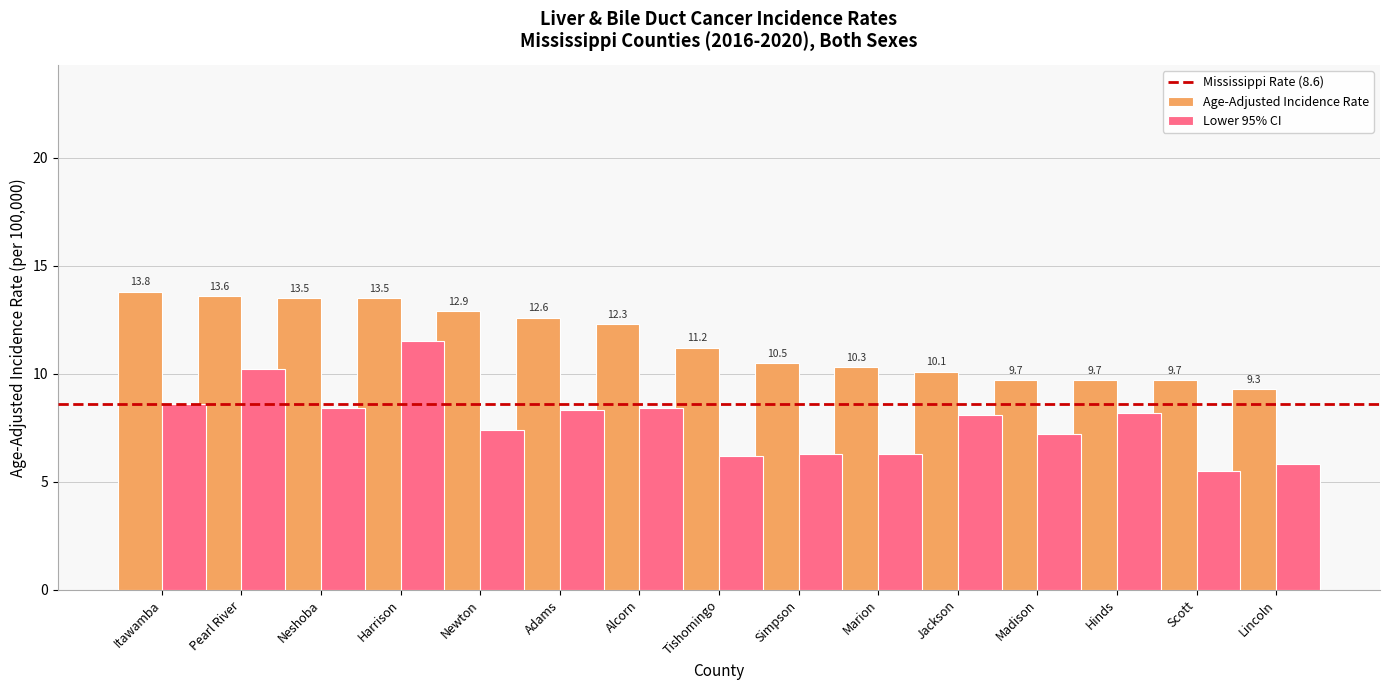

What is the approximate value of Age-Adjusted Incidence Rate at Jackson?

10.1